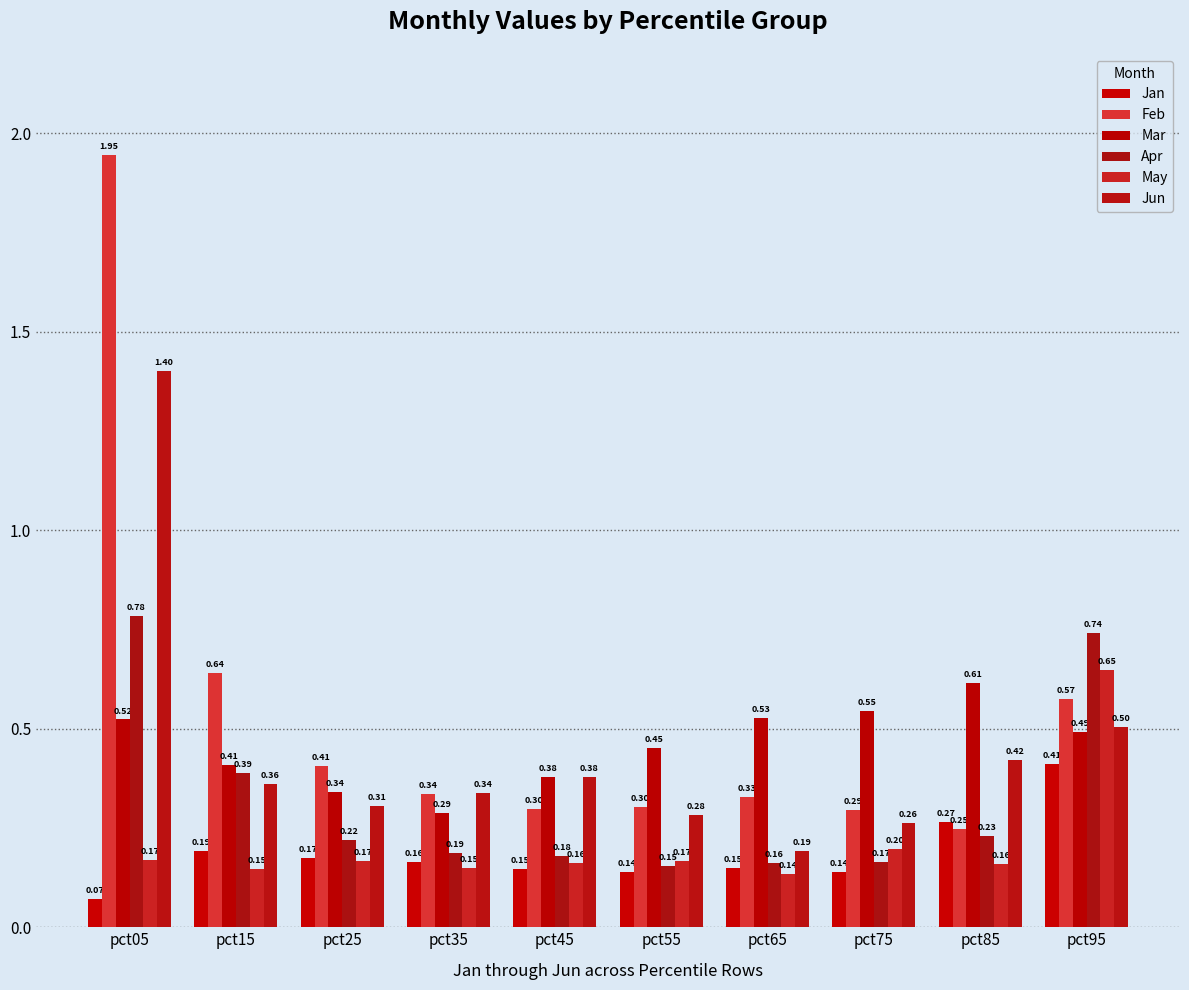

Are the bars horizontal?

No